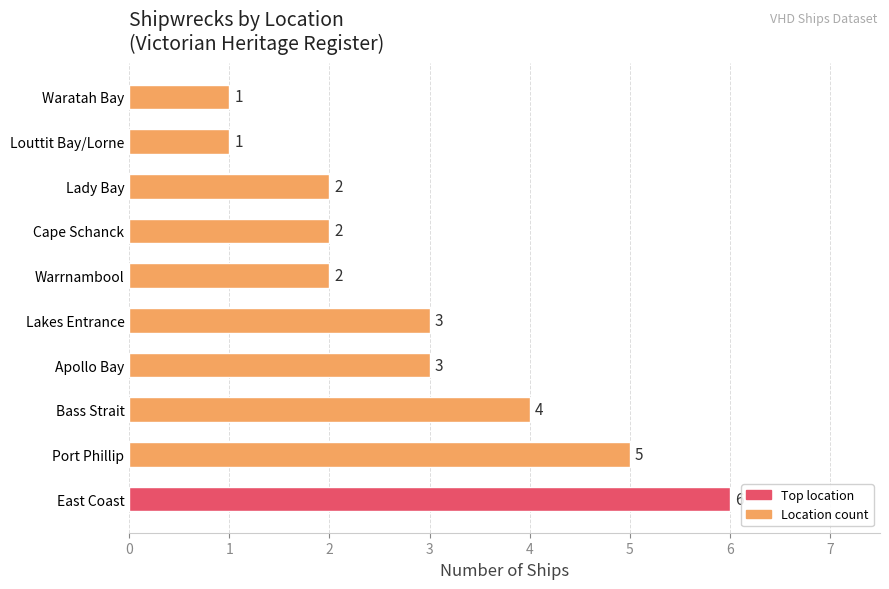

What is the difference between the maximum and second lowest values?

5